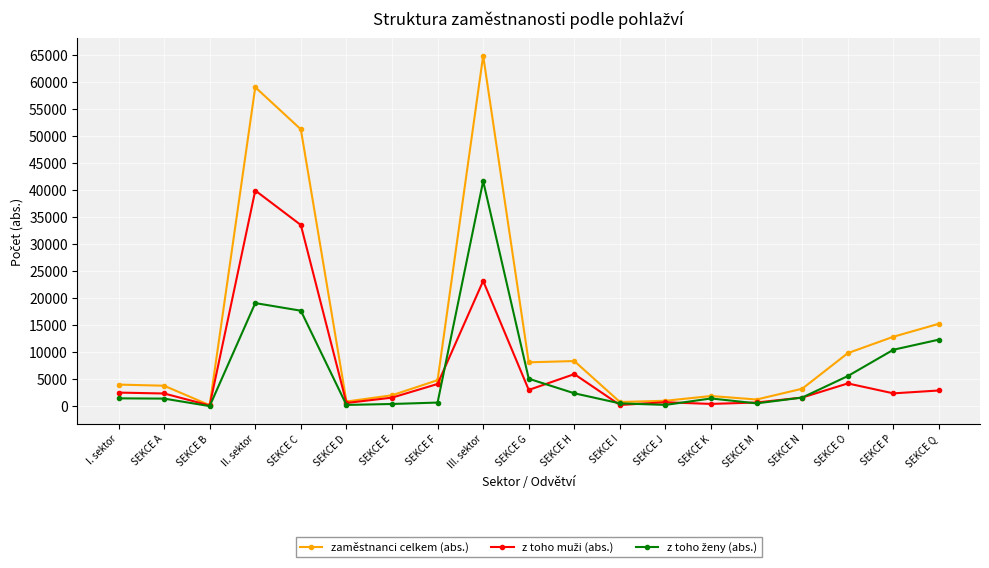

Which series has the widest spread of values?

zaměstnanci celkem (abs.)